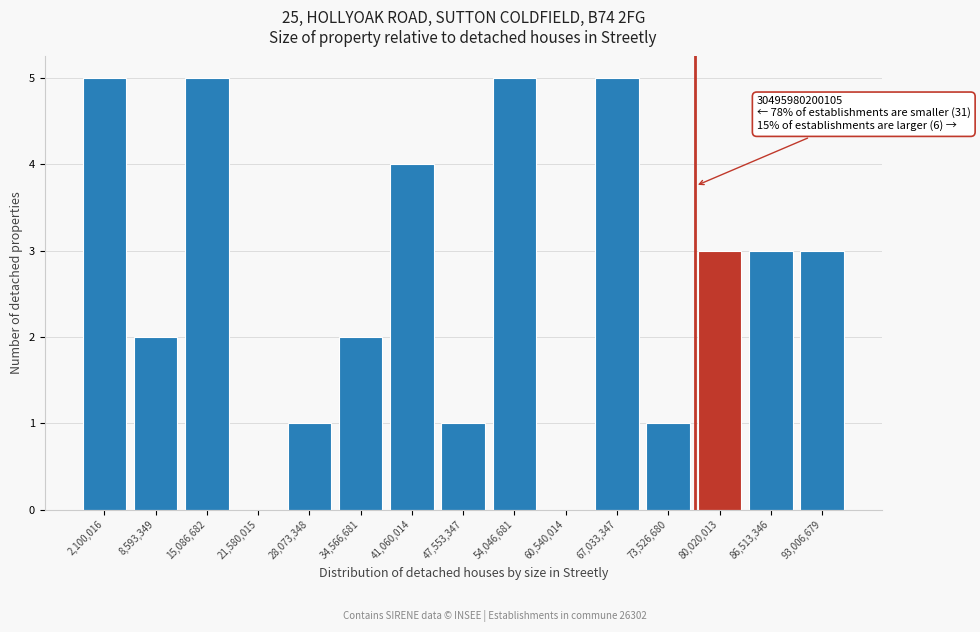

Reading right to left, extract all data points from this chart.

93,006,679=3	86,513,346=3	80,020,013=3	73,526,680=1	67,033,347=5	60,540,014=0	54,046,681=5	47,553,347=1	41,060,014=4	34,566,681=2	28,073,348=1	21,580,015=0	15,086,682=5	8,593,349=2	2,100,016=5